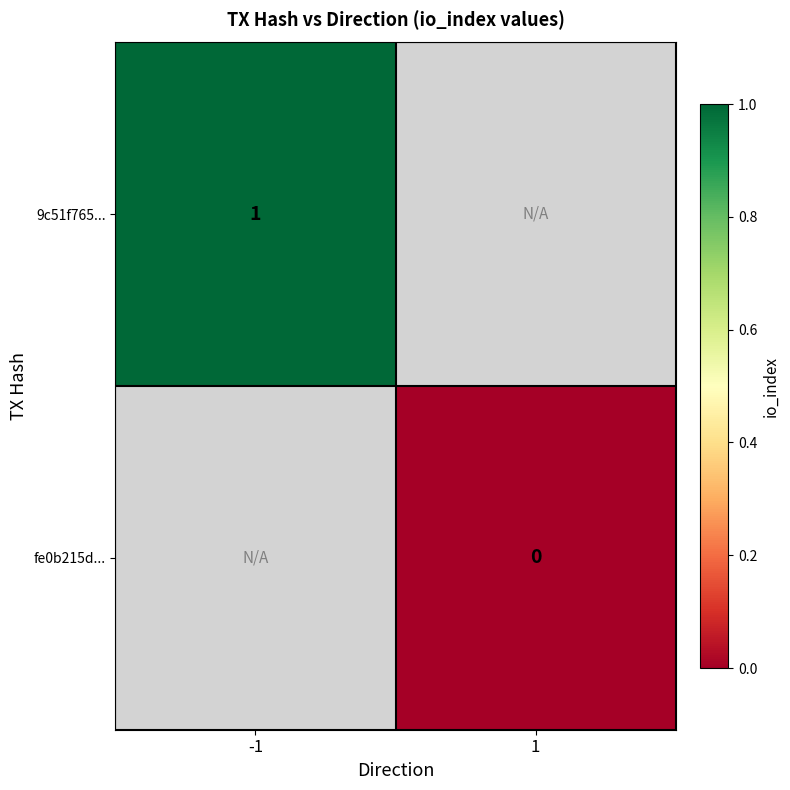

The value of fe0b215d... at 1 is 0.0. True or false?

True